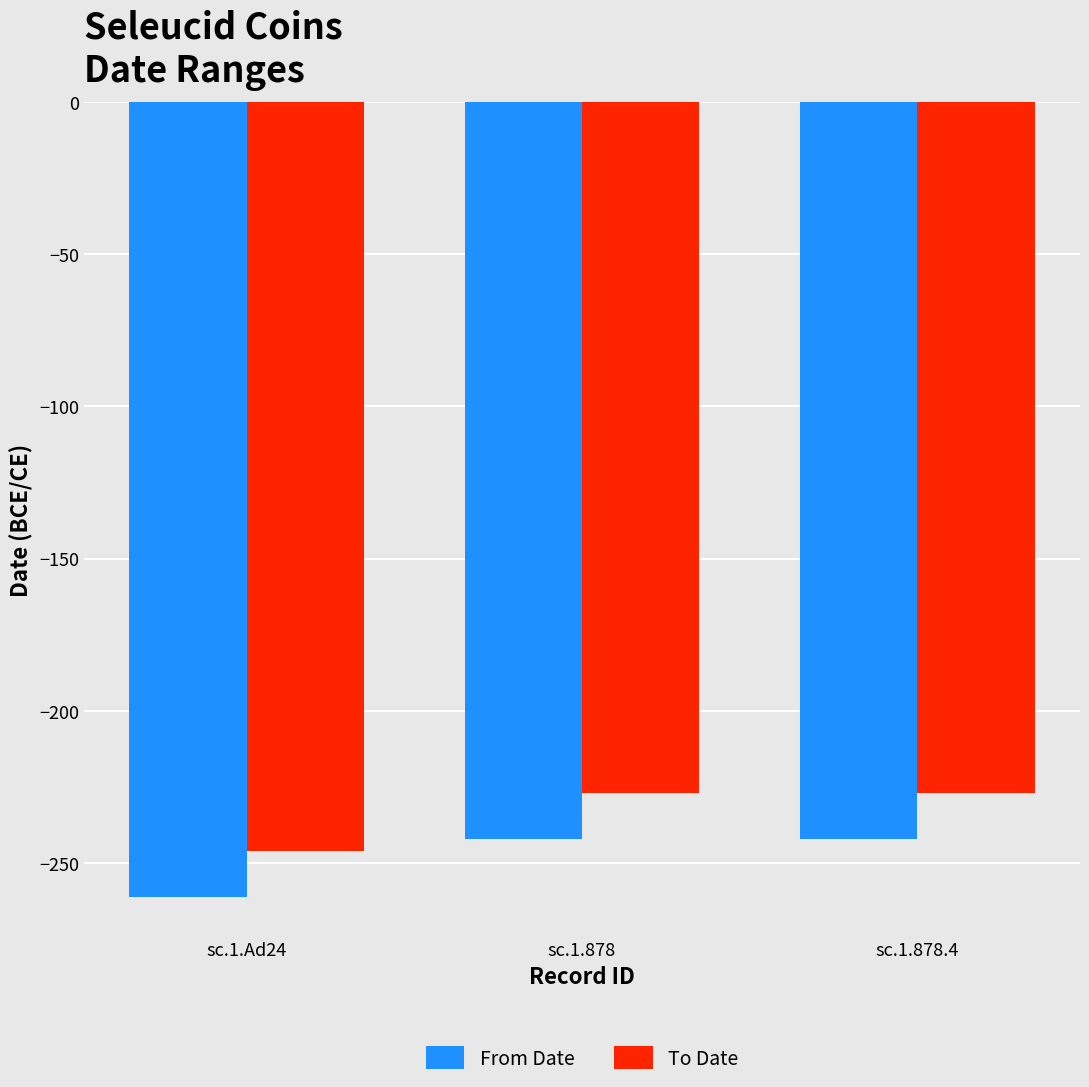

The value of To Date at sc.1.Ad24 is -246. True or false?

True